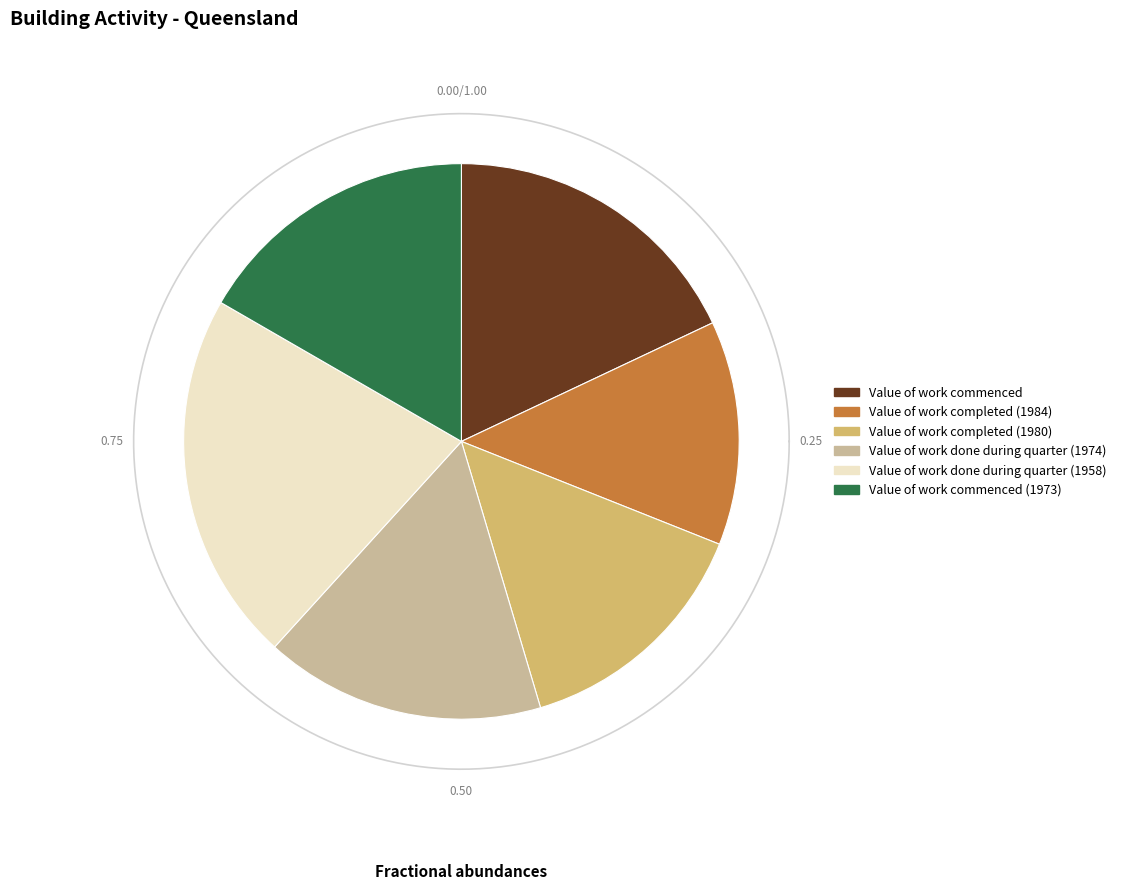

Which has a higher value, Value of work commenced or Value of work done during quarter (1958)?

Value of work done during quarter (1958)